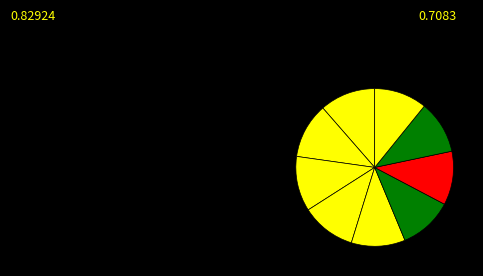

How many slices are in this pie chart?

9